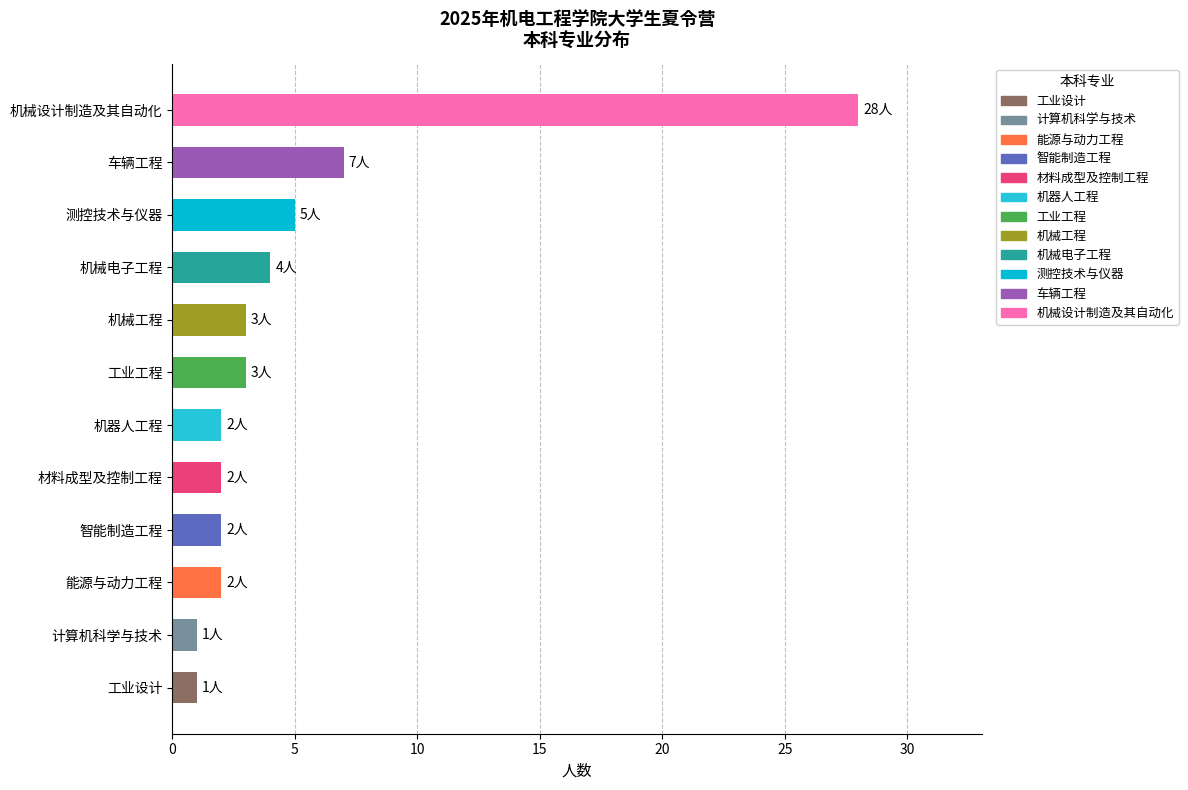

Count the number of categories in the chart.

12